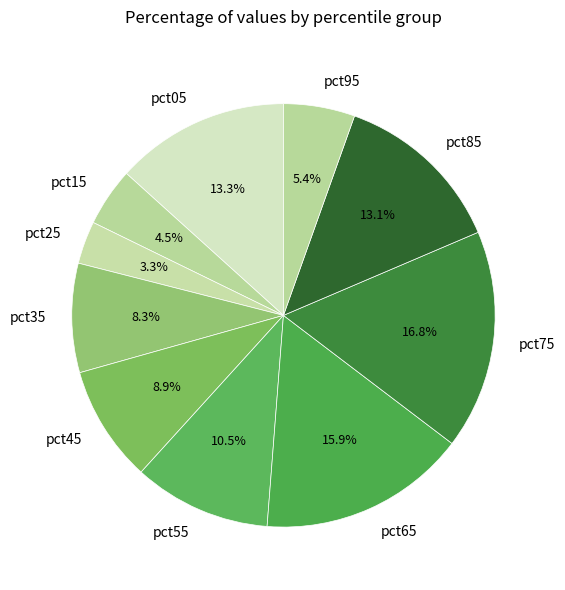

Does pct15 represent more than half of the total?

No